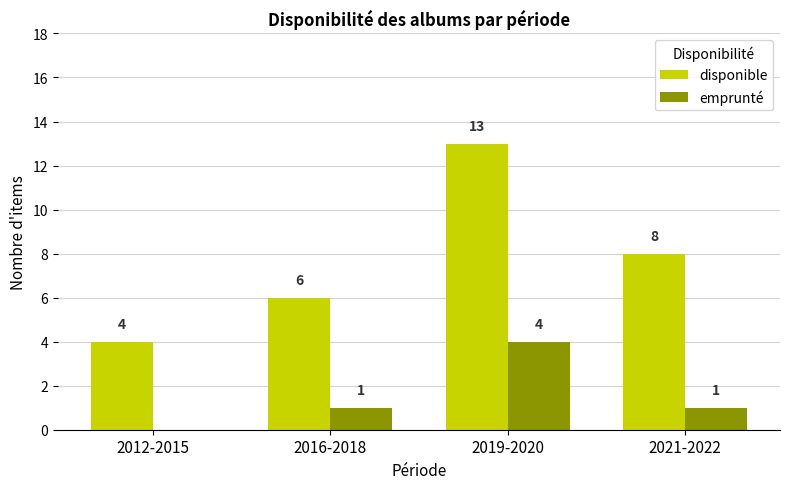

Does the chart contain stacked bars?

No